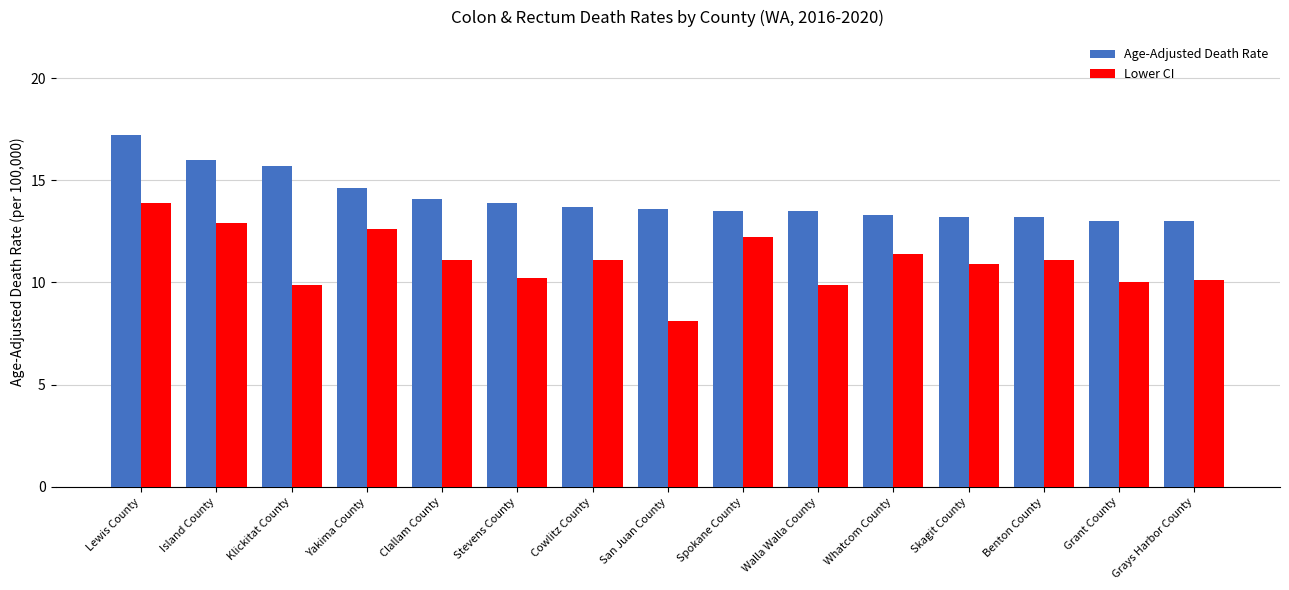

How many groups of bars are there?

15